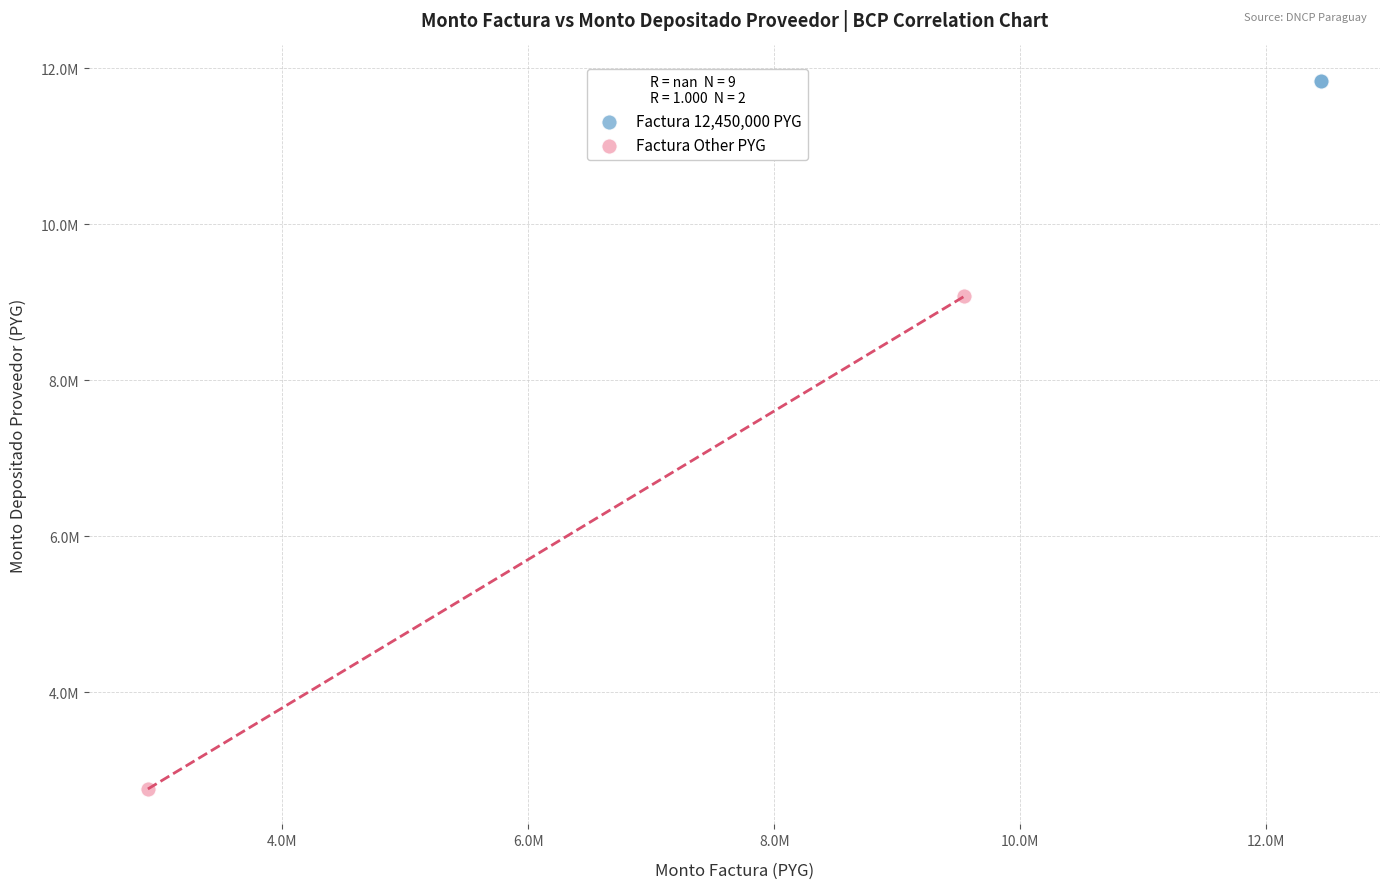

What are all the series names shown in the legend?

Factura 12,450,000 PYG, Factura Other PYG